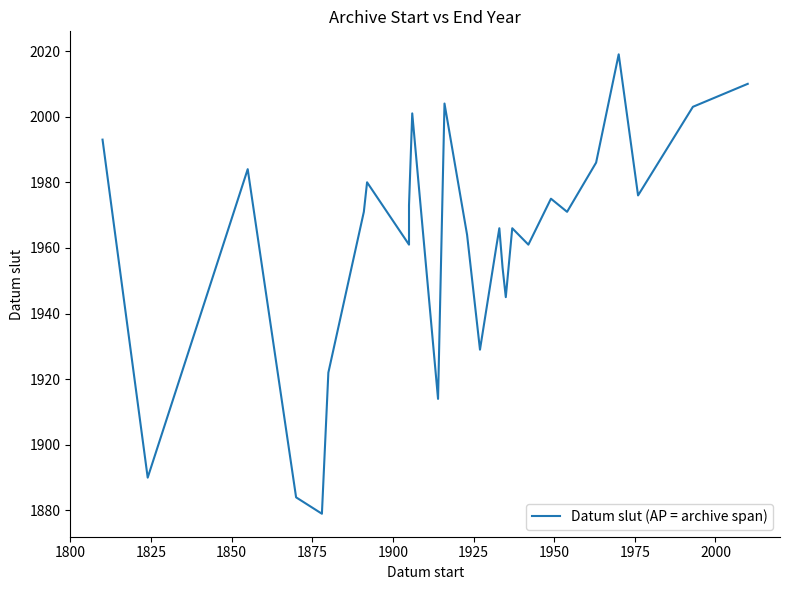

The chart shows a value of 852 at 16. True or false?

False